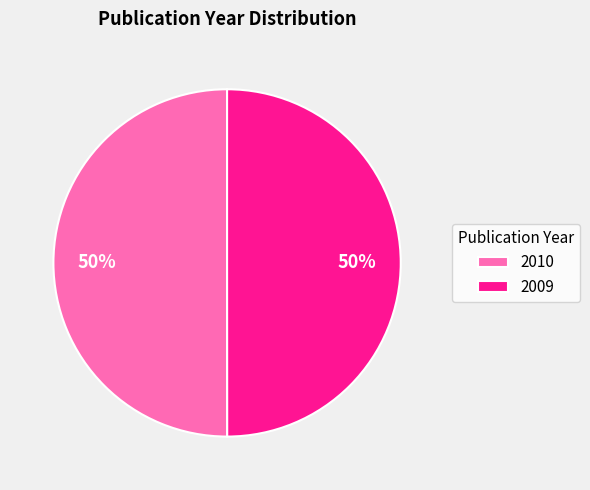

Approximately how many times larger is the value at 2009 compared to 2010?

1.0